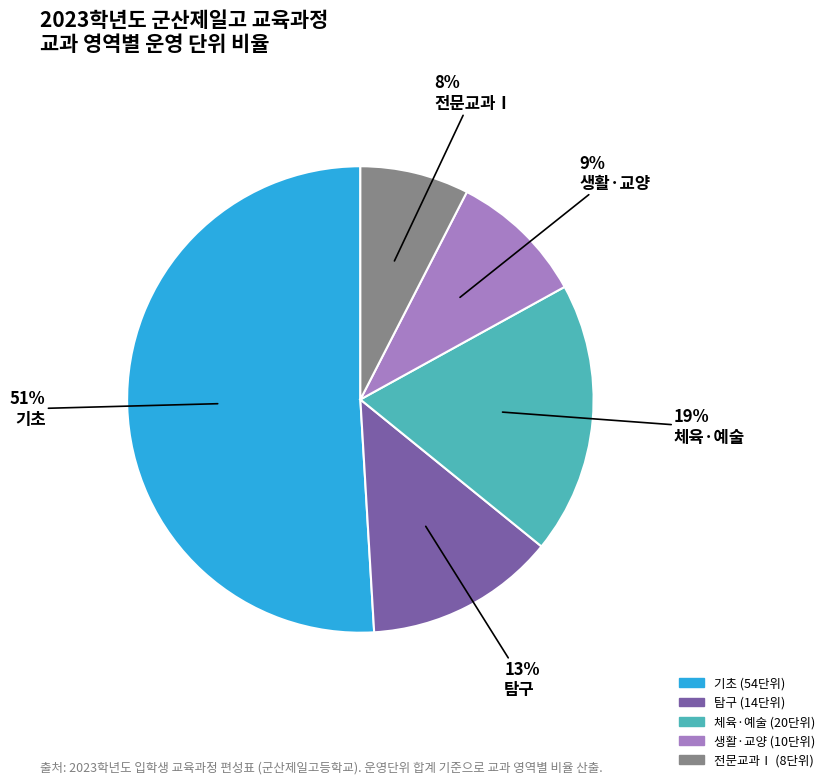

Which slice is the smallest?

전문교과Ⅰ